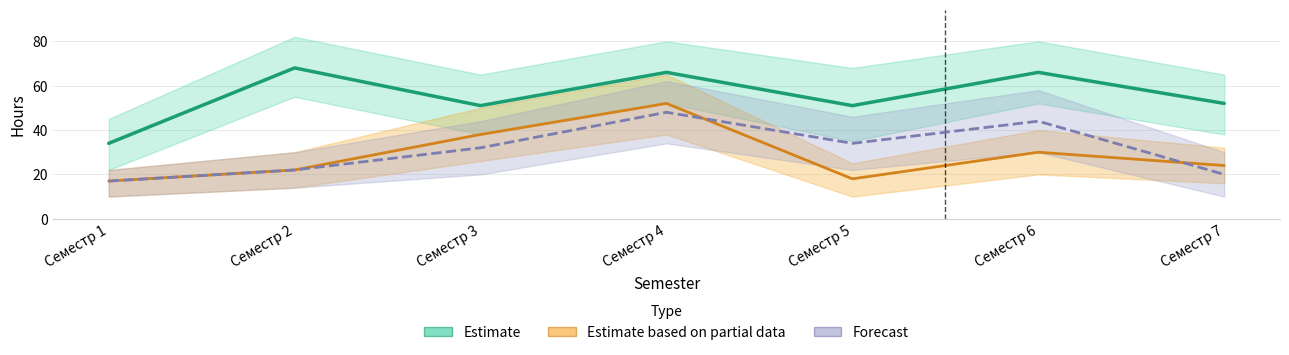

Read the Estimate based on partial data value at Семестр 3.

38